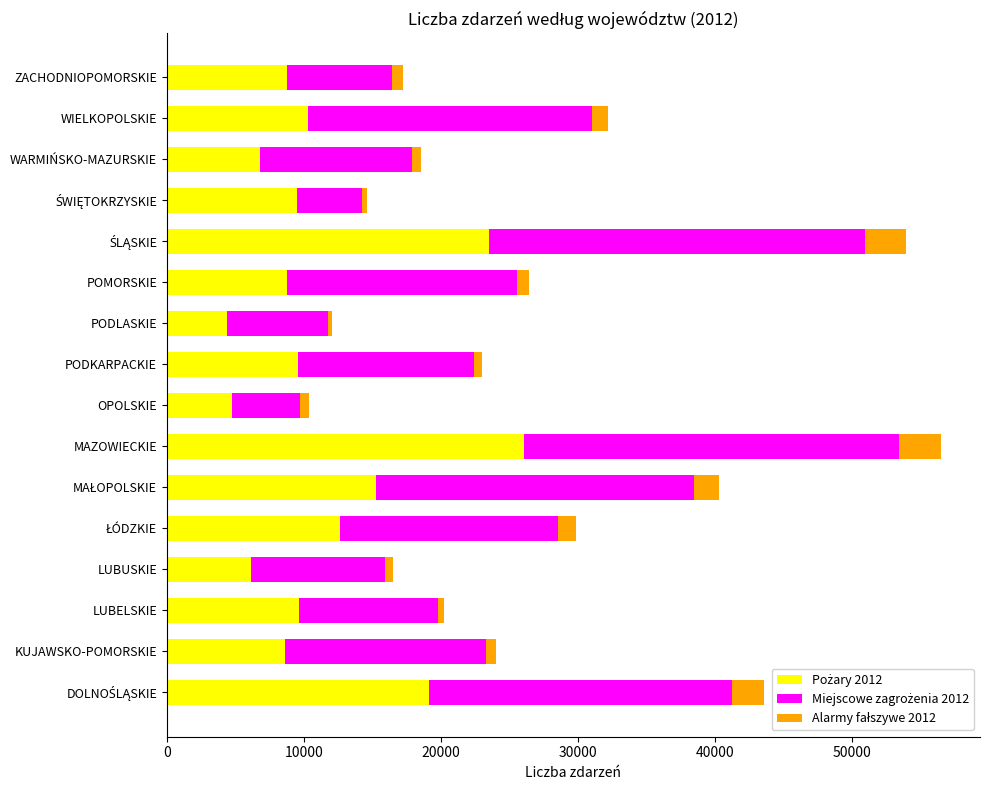

Count the number of categories in the chart.

16